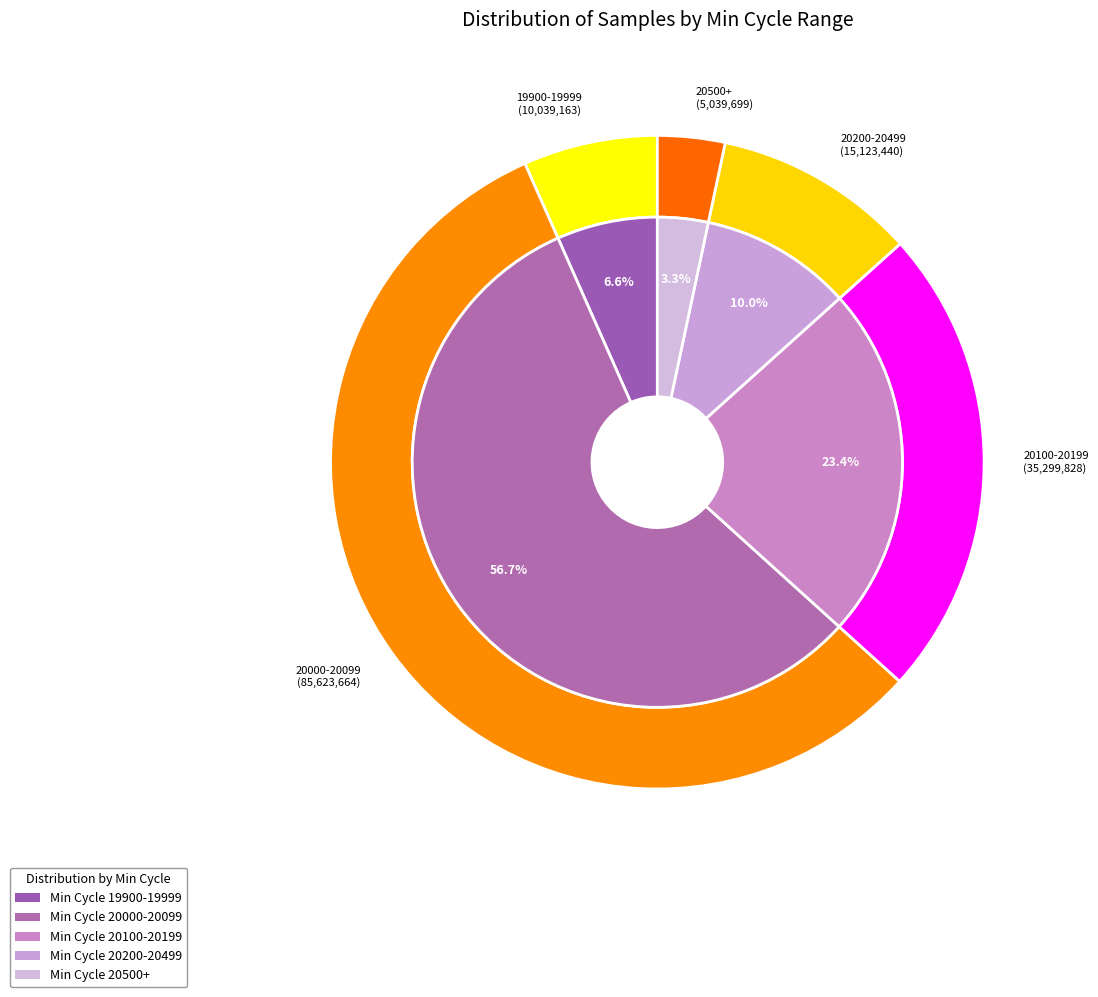

Count the number of slices in the pie.

5